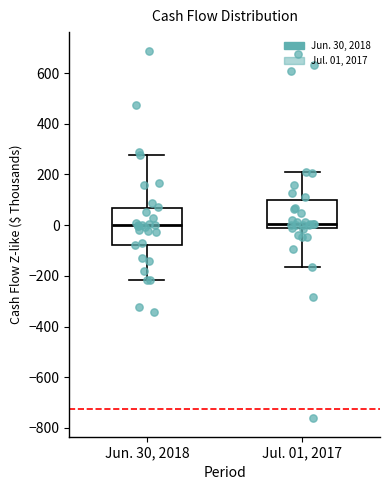

Which box is the tallest, from its lower edge to its upper edge?

Jun. 30, 2018